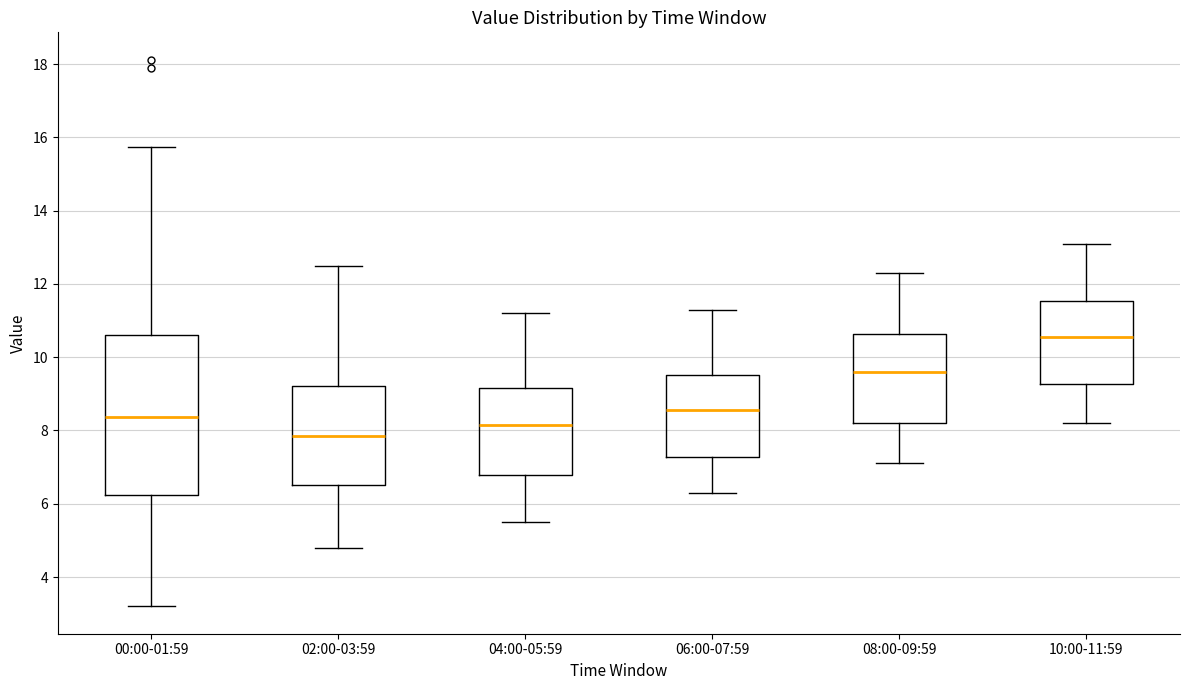

Reading left to right, transcribe this box plot: for each box, give where its median line is, the range the box spans, and where its two whiskers end, as read against the y-axis. The values are not printed on the chart, so give them approximately, as read against the axis.

00:00-01:59: median 8.4, box 6.2 to 10.6, whiskers 3.2 to 15.8
02:00-03:59: median 7.8, box 6.6 to 9.2, whiskers 4.8 to 12.6
04:00-05:59: median 8.2, box 6.8 to 9.2, whiskers 5.6 to 11.2
06:00-07:59: median 8.6, box 7.2 to 9.6, whiskers 6.4 to 11.4
08:00-09:59: median 9.6, box 8.2 to 10.6, whiskers 7.2 to 12.4
10:00-11:59: median 10.6, box 9.2 to 11.6, whiskers 8.2 to 13.2